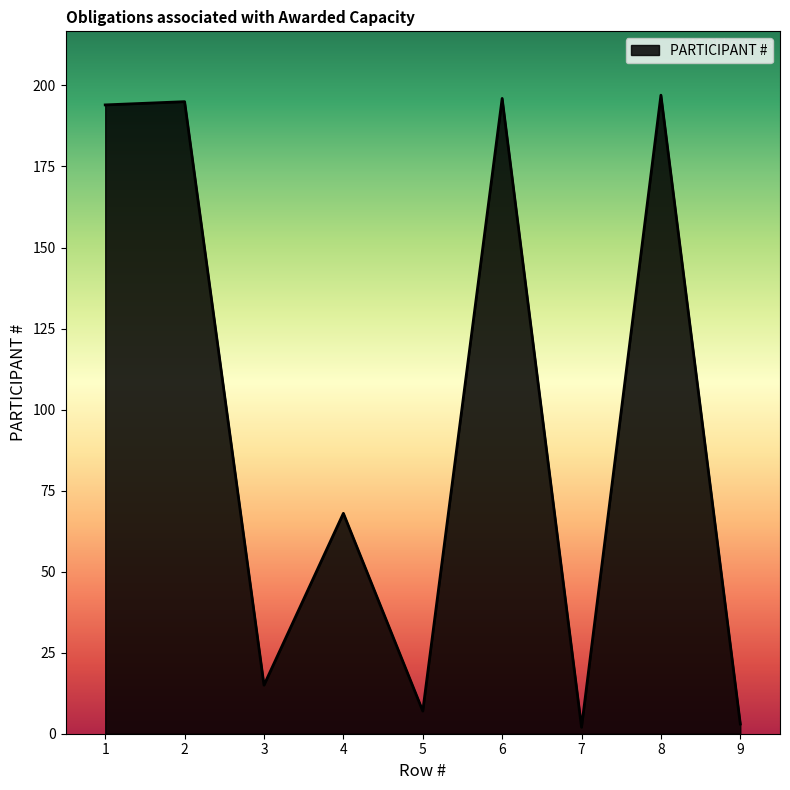

The value at 3 is 3. True or false?

False